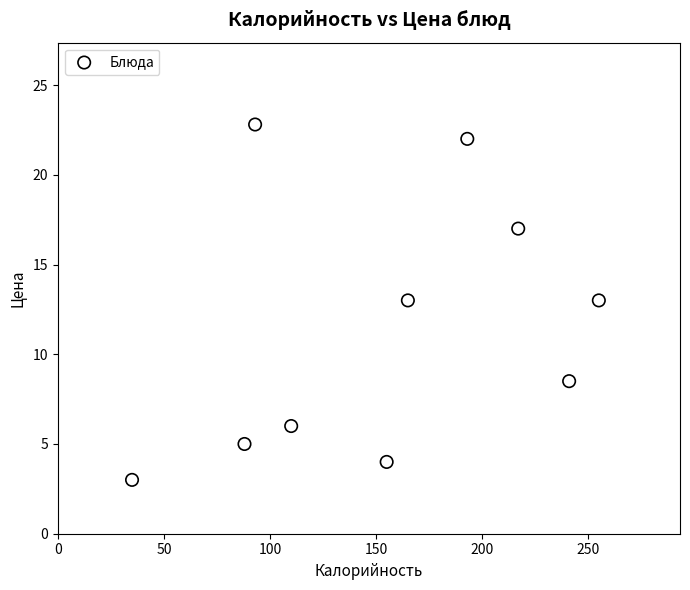

What is the average X value?

155.2